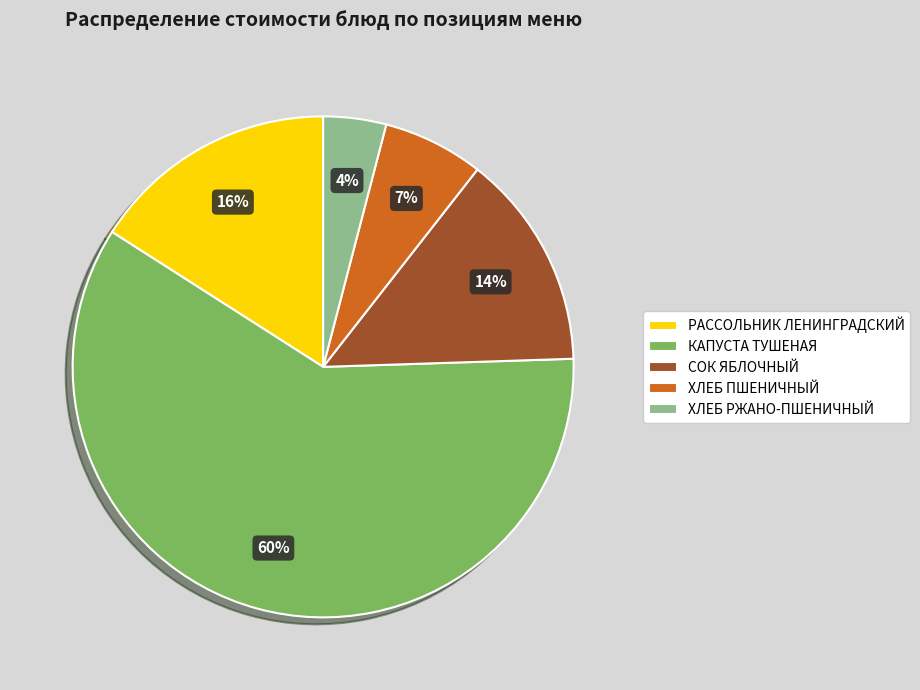

How many segments does this pie chart have?

5